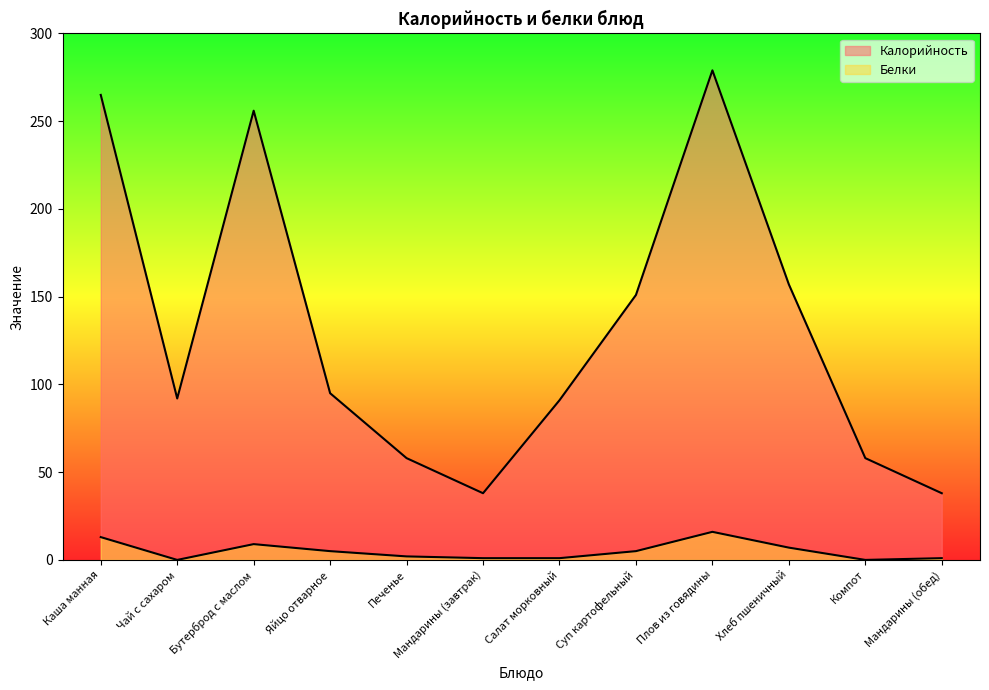

What is the spread (max minus min) of values at Печенье?

56